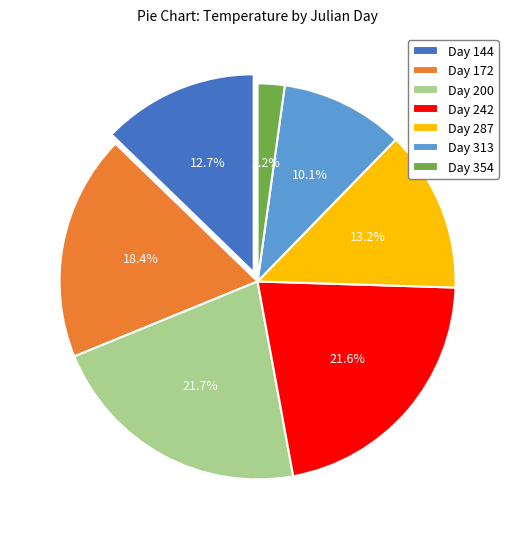

Which category has the smallest portion of the pie?

Day 354